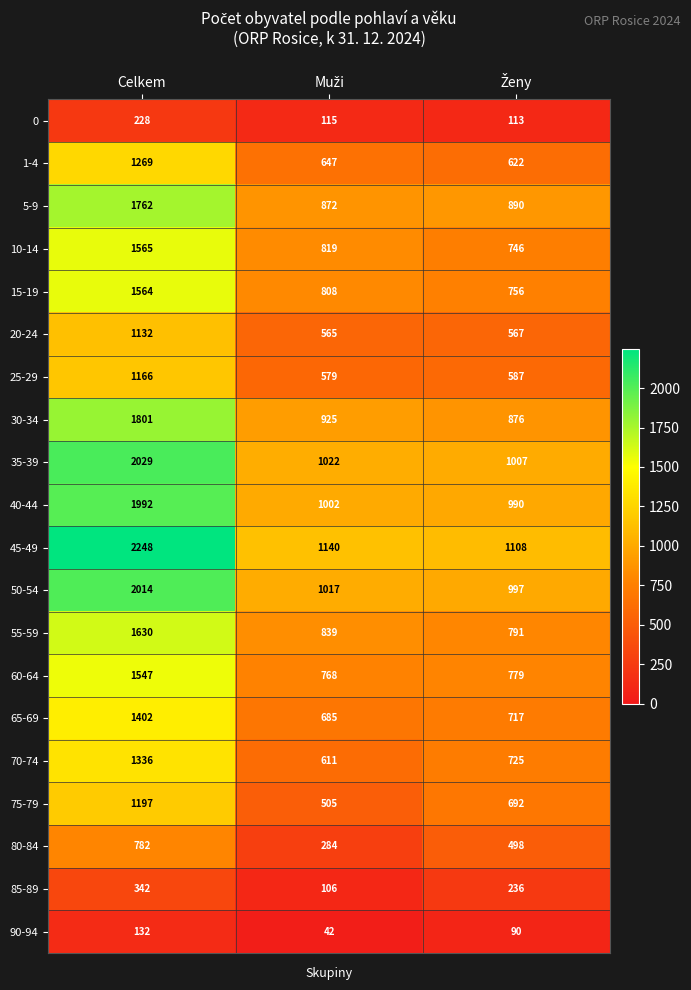

Rank the series at Celkem from highest to lowest value.

45-49, 35-39, 50-54, 40-44, 30-34, 5-9, 55-59, 10-14, 15-19, 60-64, 65-69, 70-74, 1-4, 75-79, 25-29, 20-24, 80-84, 85-89, 0, 90-94